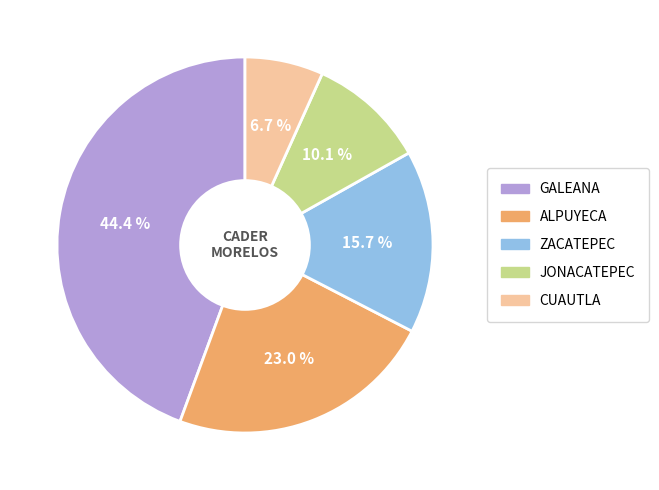

What is the smallest slice in the pie chart?

CUAUTLA